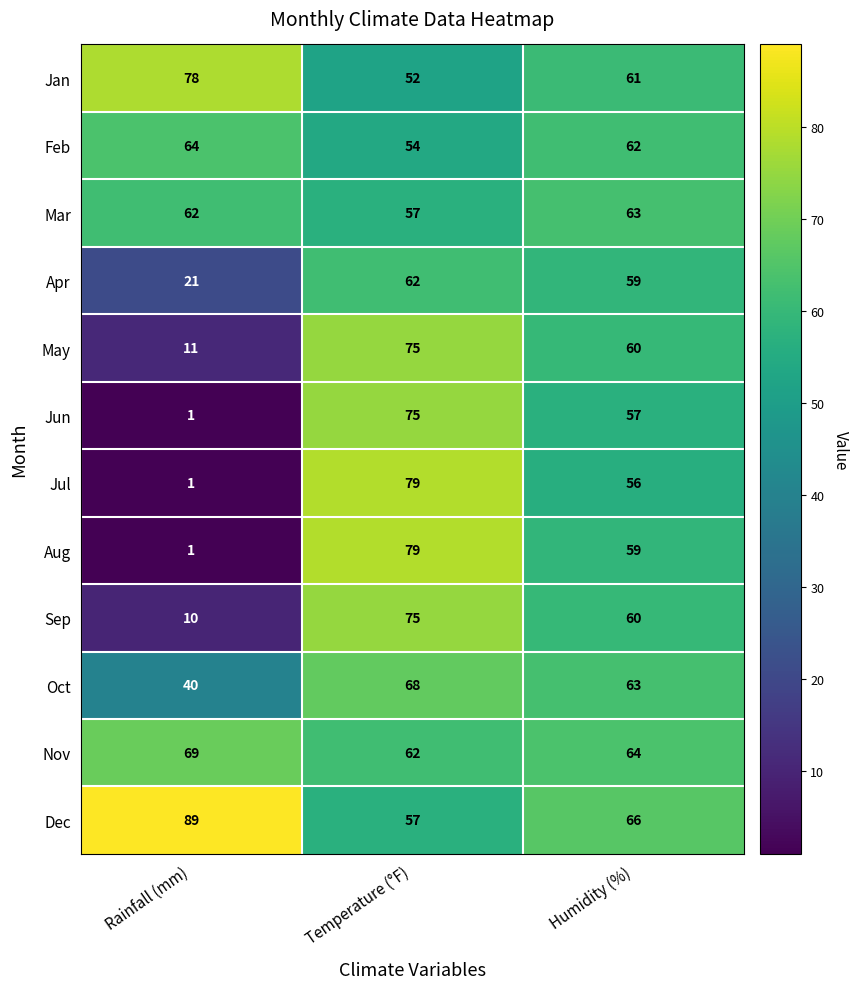

Which label corresponds to the largest value in the chart?

Rainfall (mm)